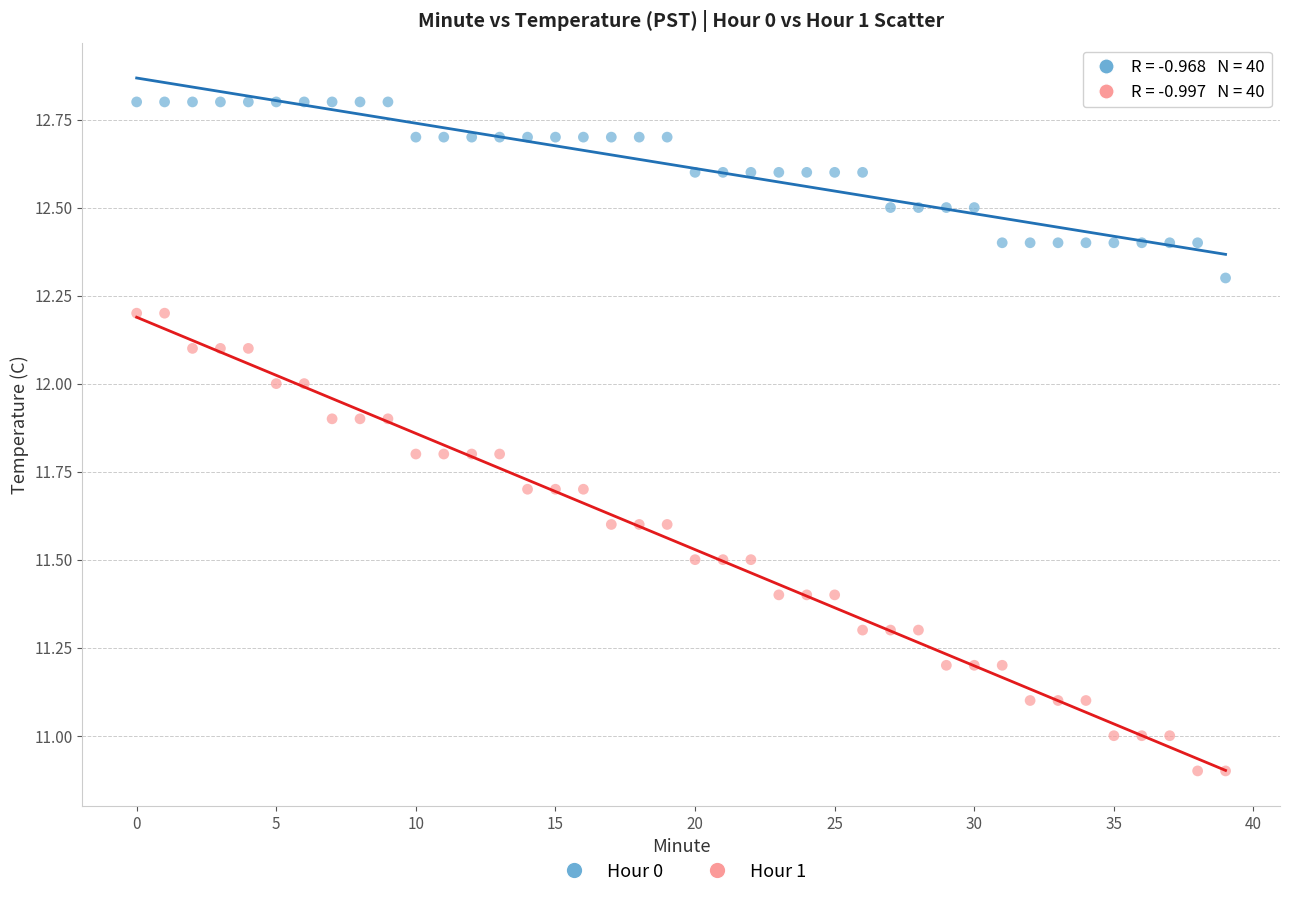

Which series contains the highest Y value?

Hour 0